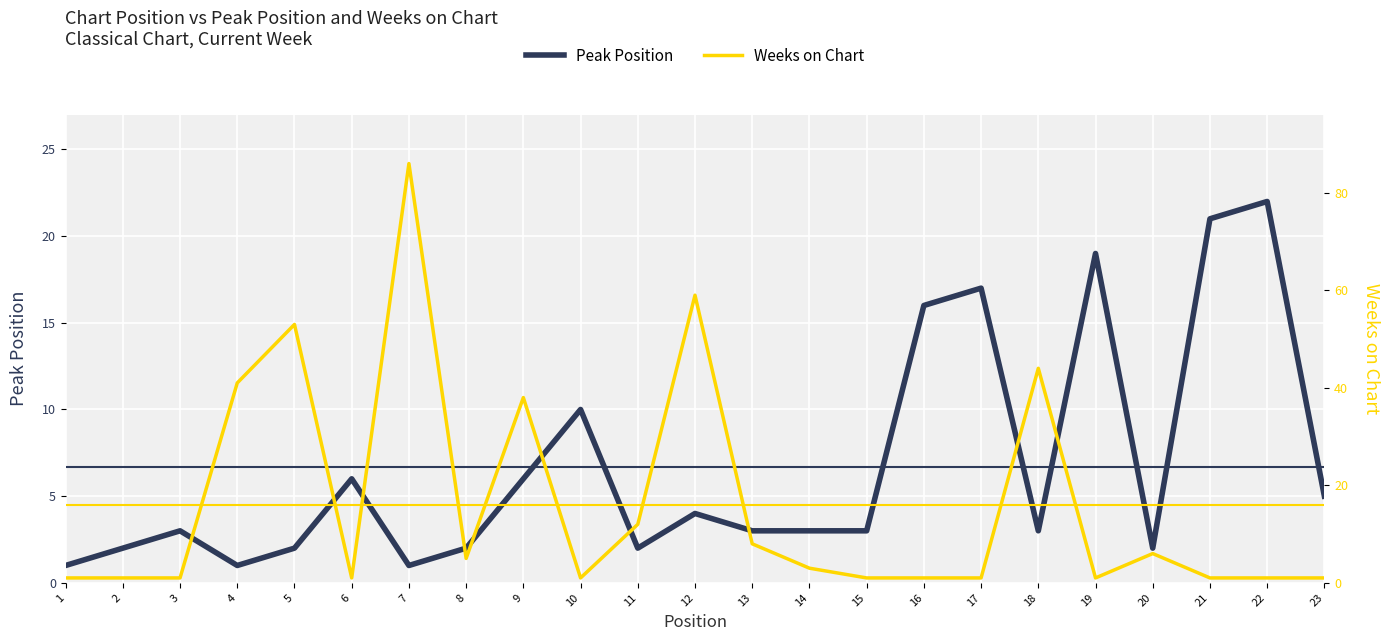

What is the sum of the Weeks on Chart values at 2 and 9?

39